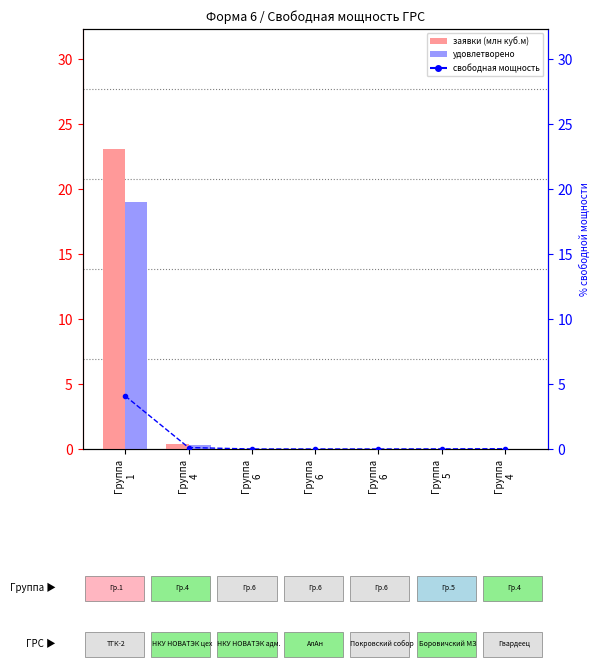

At which category is the sum across all series the highest?

Группа
1